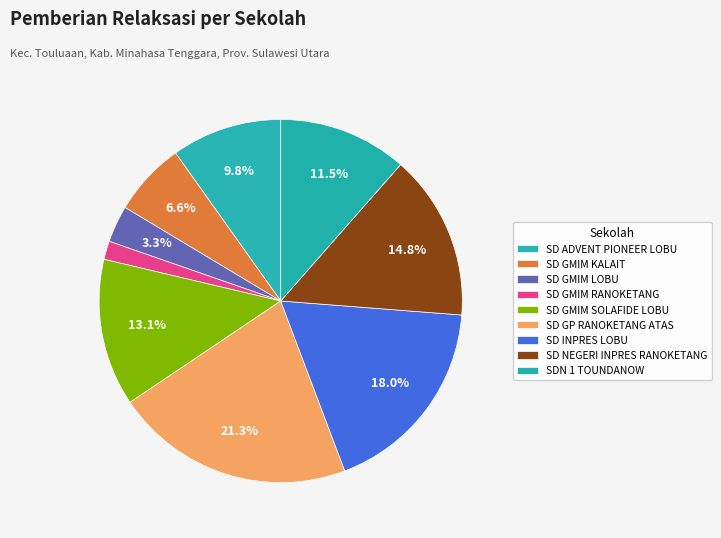

To the nearest percent, what portion does SD GMIM LOBU represent?

3%